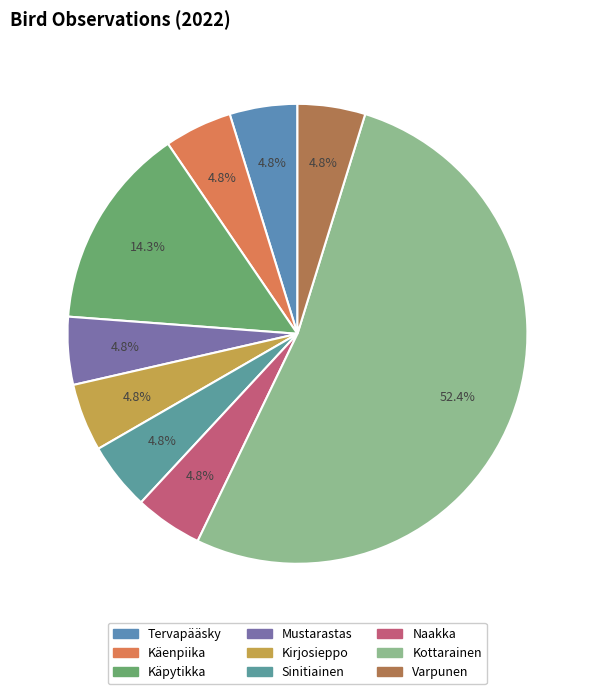

How many slices are in this pie chart?

9